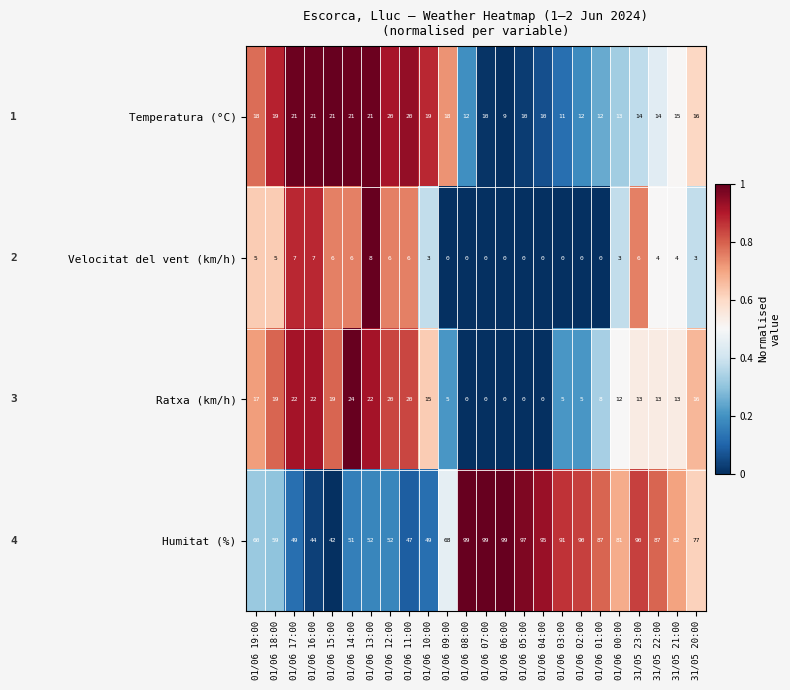

Is the value of Humitat (%) at 01/06 10:00 greater than the value of Ratxa (km/h) at 01/06 06:00?

Yes